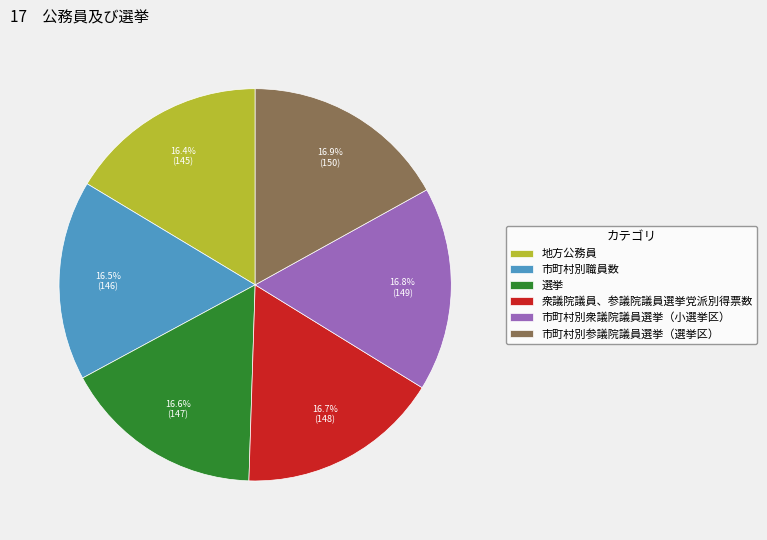

The 選挙 slice represents 17% of the pie. True or false?

True